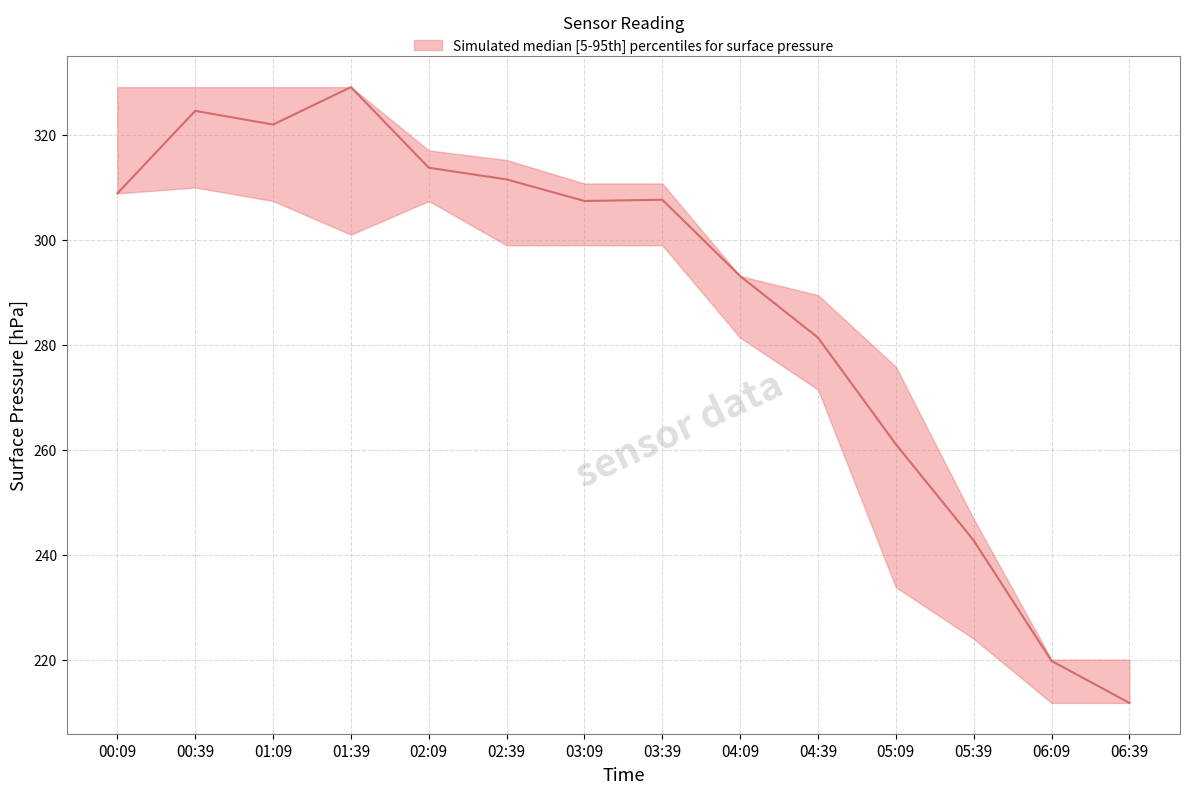

At how many categories does at least one series exceed 327?

4